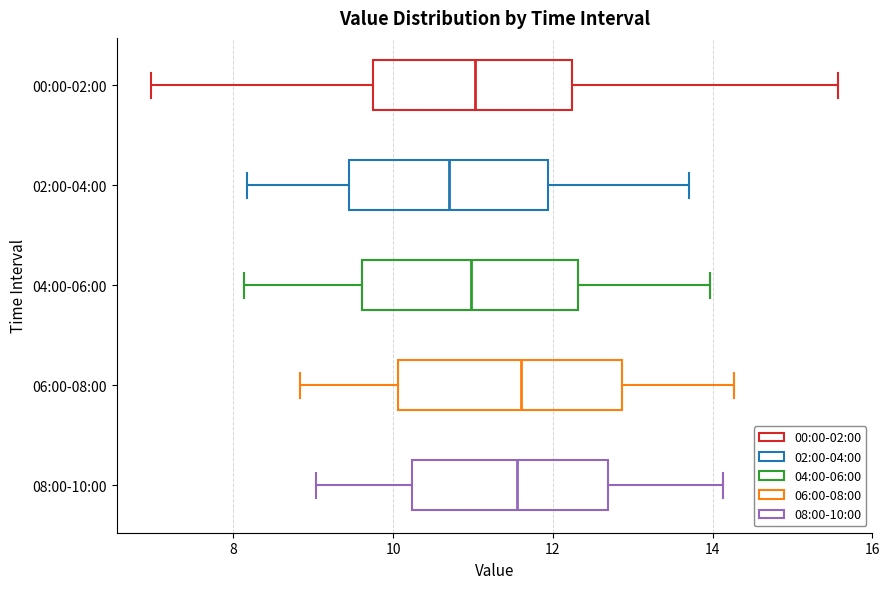

Reading bottom to top, read every box against the x-axis: the position of its median line, the range the box covers, and the ends of its whiskers. The values are not printed on the chart, so give them approximately, as read against the axis.

08:00-10:00: median 11.6, box 10.2 to 12.6, whiskers 9.0 to 14.2
06:00-08:00: median 11.6, box 10.0 to 12.8, whiskers 8.8 to 14.2
04:00-06:00: median 11.0, box 9.6 to 12.4, whiskers 8.2 to 14.0
02:00-04:00: median 10.8, box 9.4 to 12.0, whiskers 8.2 to 13.8
00:00-02:00: median 11.0, box 9.8 to 12.2, whiskers 7.0 to 15.6